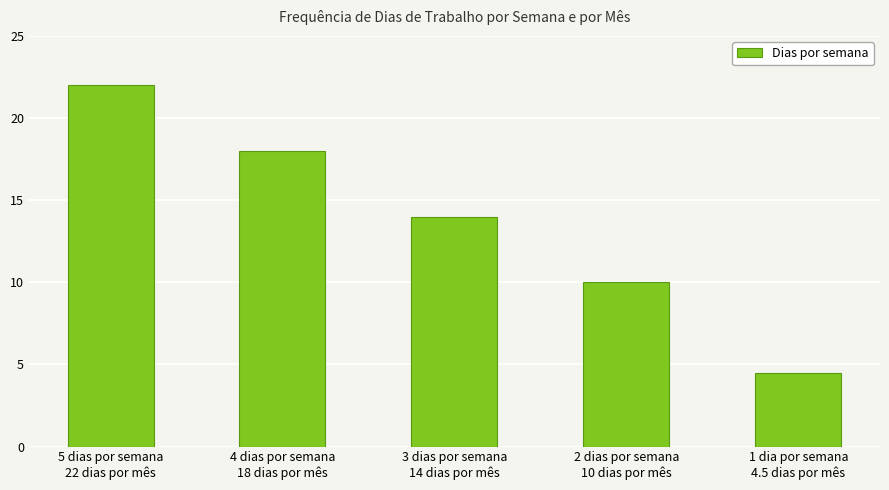

Reading left to right, list all the values displayed in this chart.

22.0	18.0	14.0	10.0	4.5